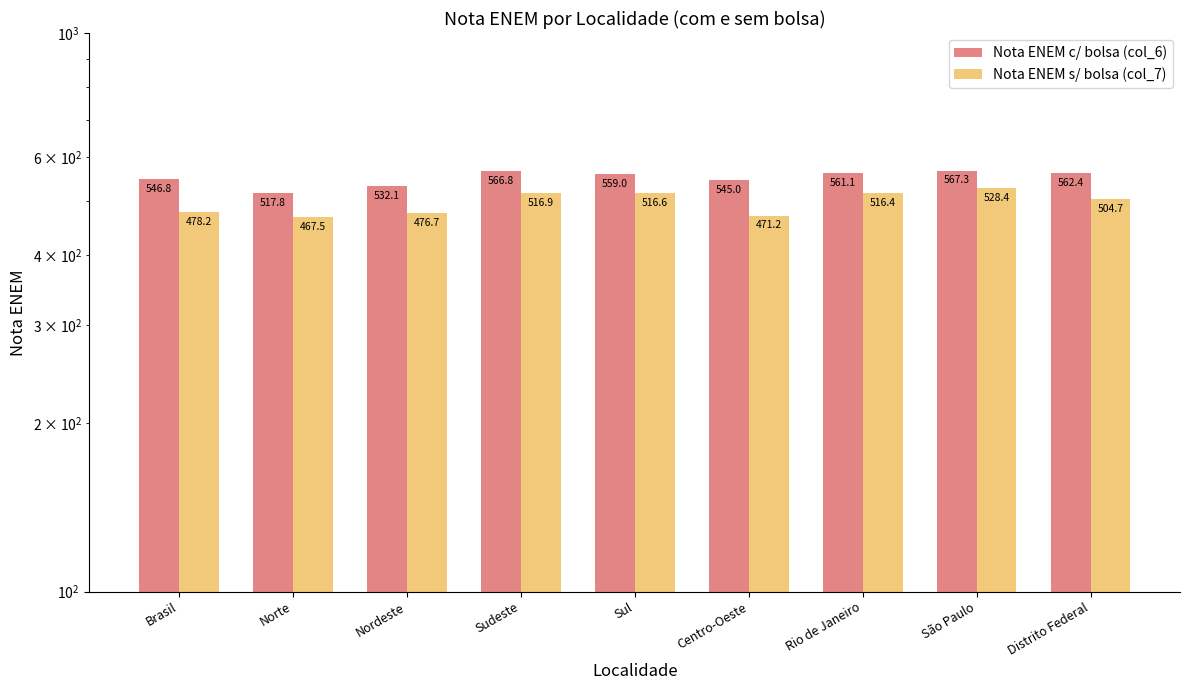

At which label is Nota ENEM s/ bolsa (col_7) closest to 497?

Distrito Federal